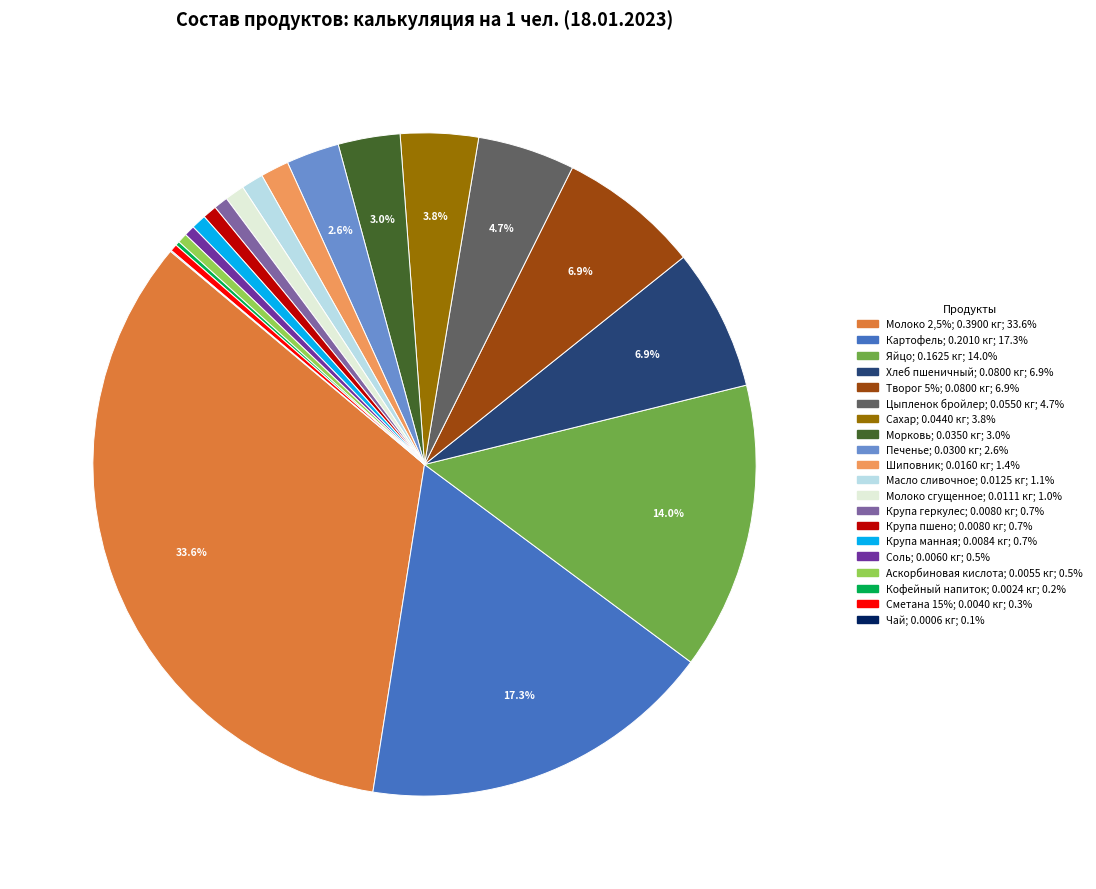

Combined, do Морковь and Крупа пшено account for over 50%?

No